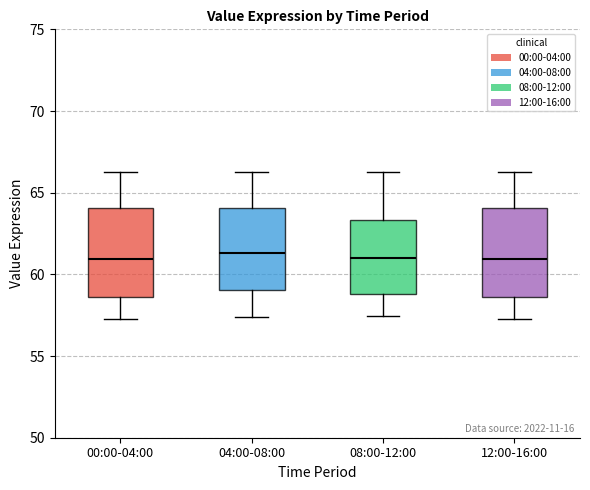

Reading left to right, read every box against the y-axis: the position of its median line, the range the box covers, and the ends of its whiskers. The values are not printed on the chart, so give them approximately, as read against the axis.

00:00-04:00: median 61.0, box 58.5 to 64.0, whiskers 57.5 to 66.0
04:00-08:00: median 61.5, box 59.0 to 64.0, whiskers 57.5 to 66.0
08:00-12:00: median 61.0, box 59.0 to 63.5, whiskers 57.5 to 66.0
12:00-16:00: median 61.0, box 58.5 to 64.0, whiskers 57.5 to 66.0